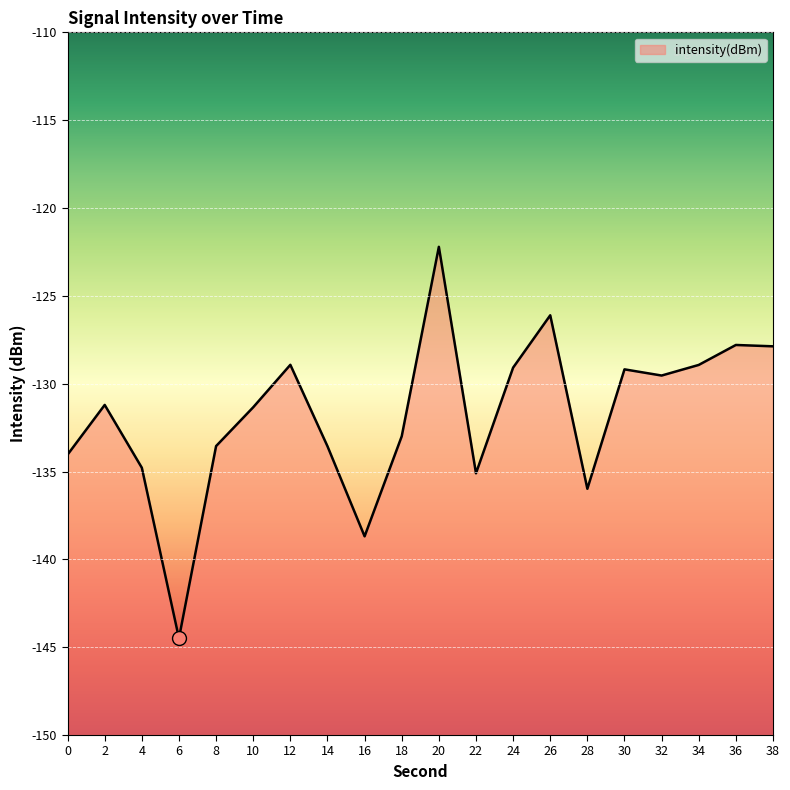

Reading left to right, what are all the values shown in this chart?

-134.0	-131.2	-134.8	-144.5	-133.6	-131.3	-128.9	-133.6	-138.7	-133.0	-122.2	-135.1	-129.1	-126.1	-136.0	-129.2	-129.5	-128.9	-127.8	-127.9